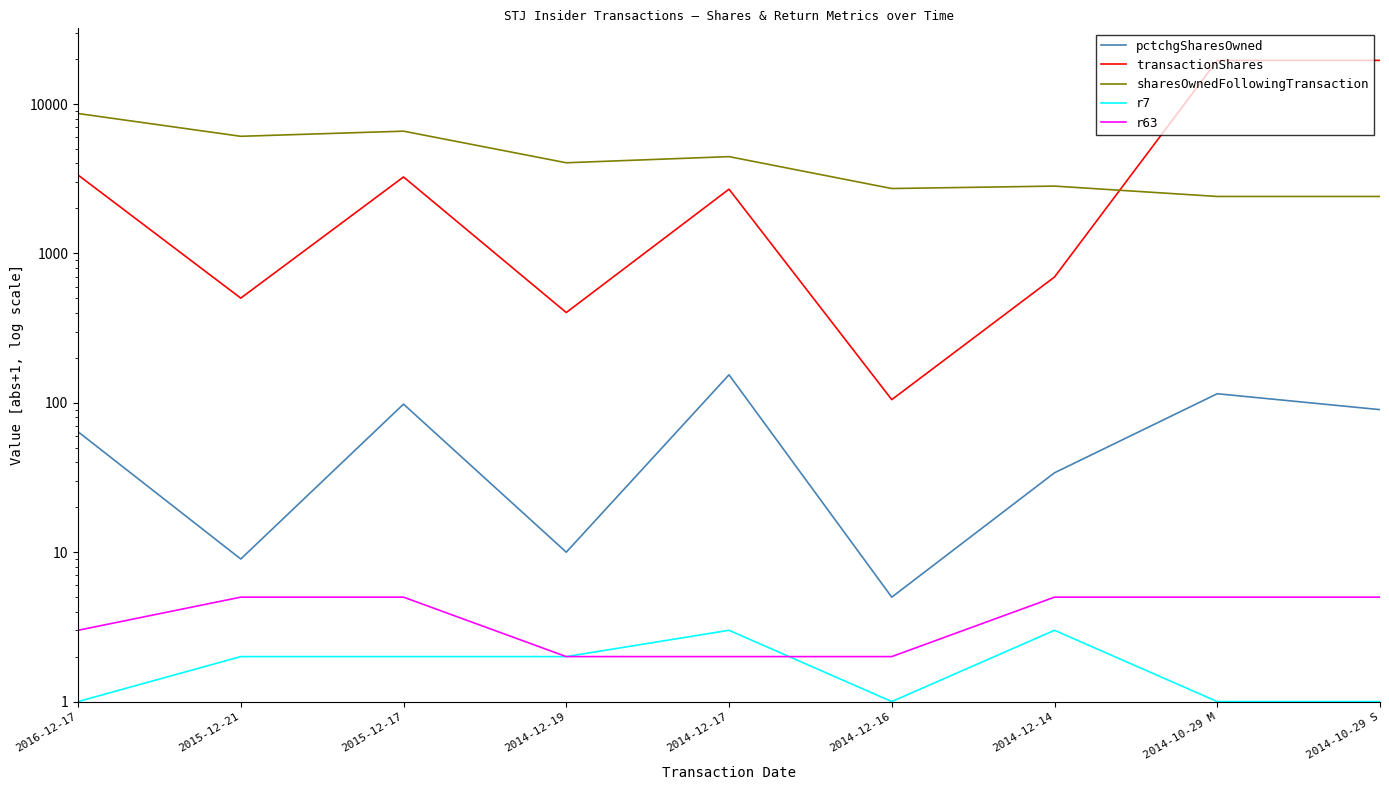

At which label does pctchgSharesOwned first exceed 64?

2015-12-17